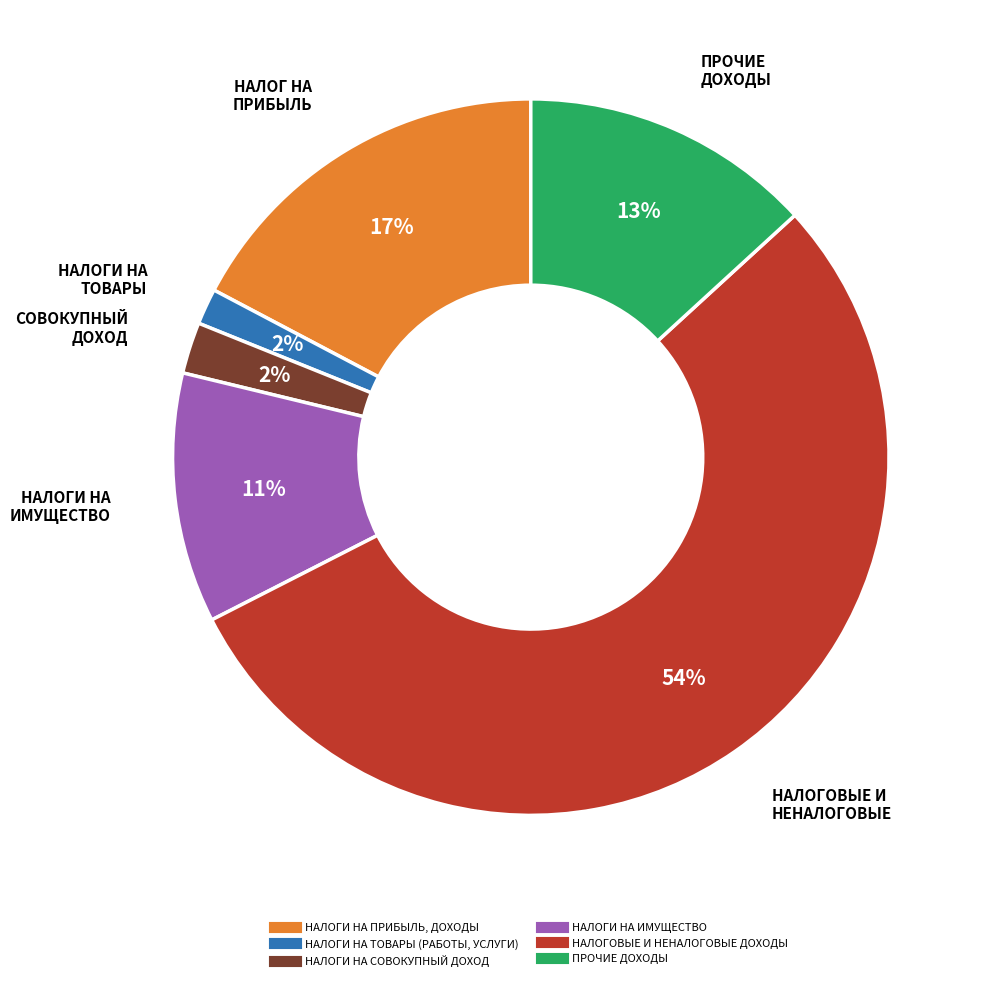

Which category has the biggest portion of the pie?

НАЛОГОВЫЕ И НЕНАЛОГОВЫЕ ДОХОДЫ